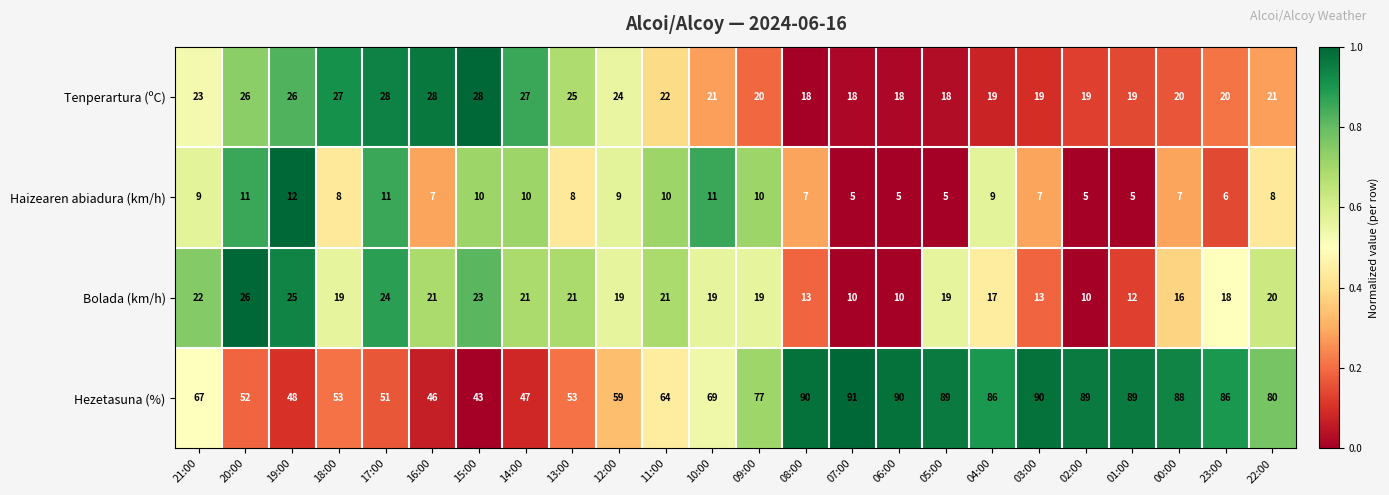

Which label corresponds to the largest value in the chart?

07:00